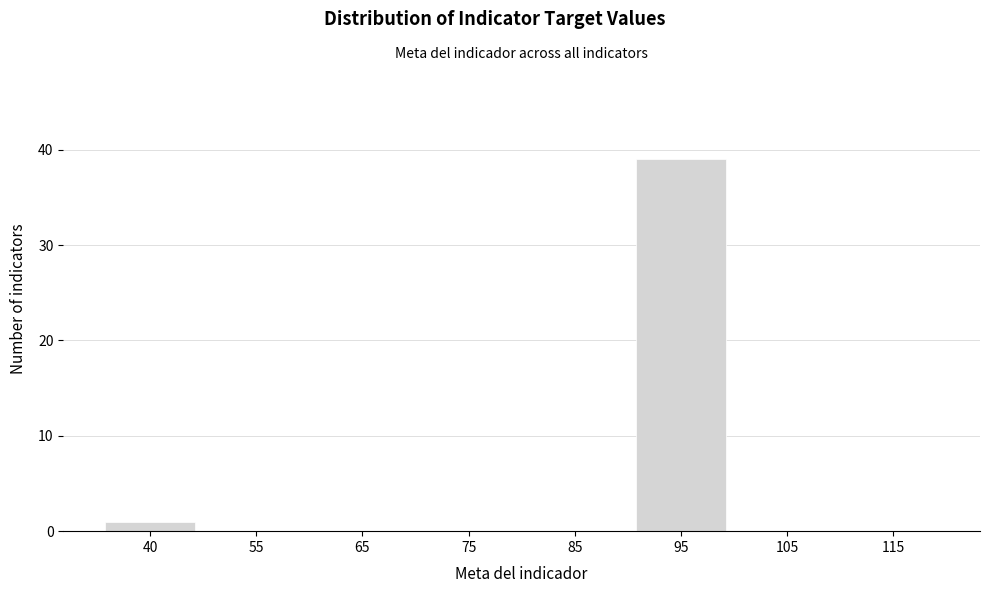

Reading right to left, transcribe all the data shown in this chart.

115=0	105=0	95=39	85=0	75=0	65=0	55=0	40=1